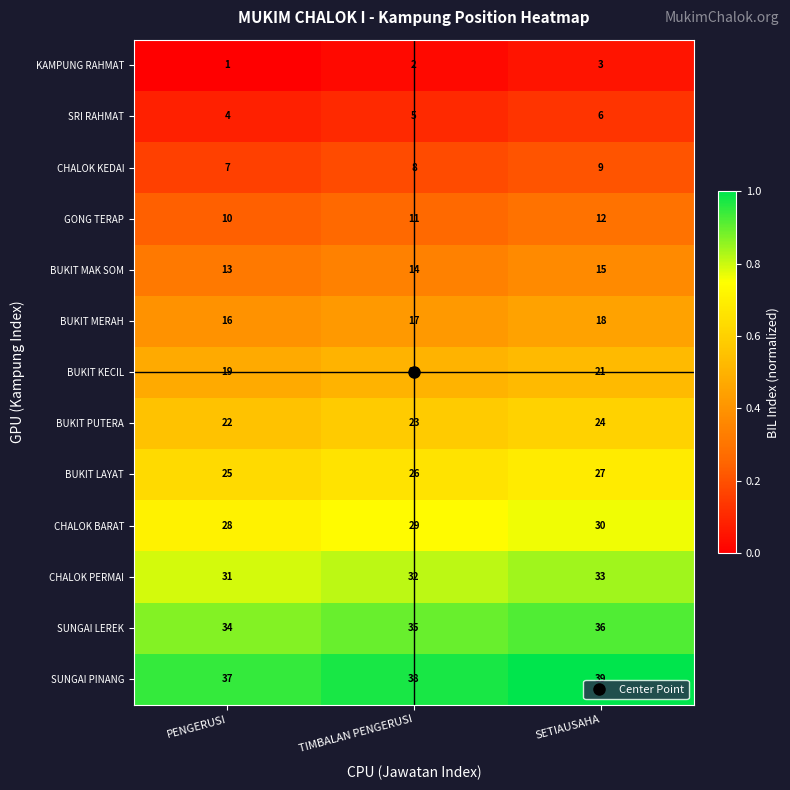

The CHALOK BARAT series shows 30 at SETIAUSAHA. True or false?

True